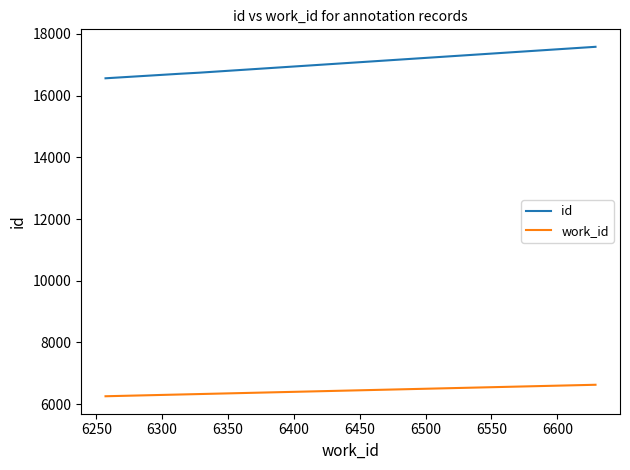

List the series in order of their overall mean, highest first.

id, work_id